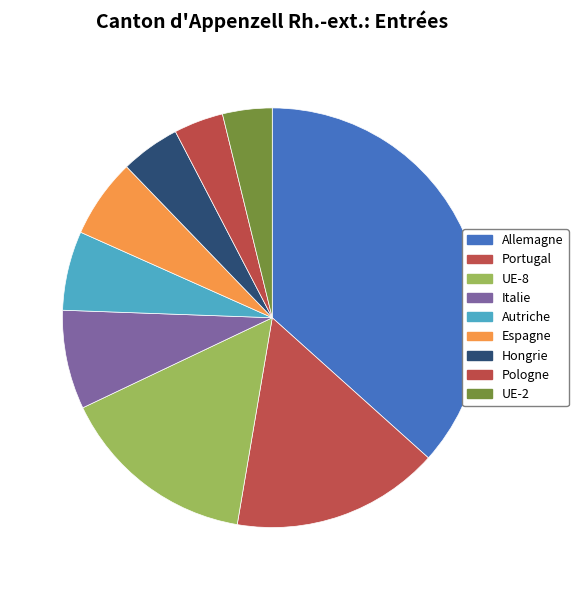

Rank the categories by value from lowest to highest.

Pologne, UE-2, Hongrie, Autriche, Espagne, Italie, UE-8, Portugal, Allemagne